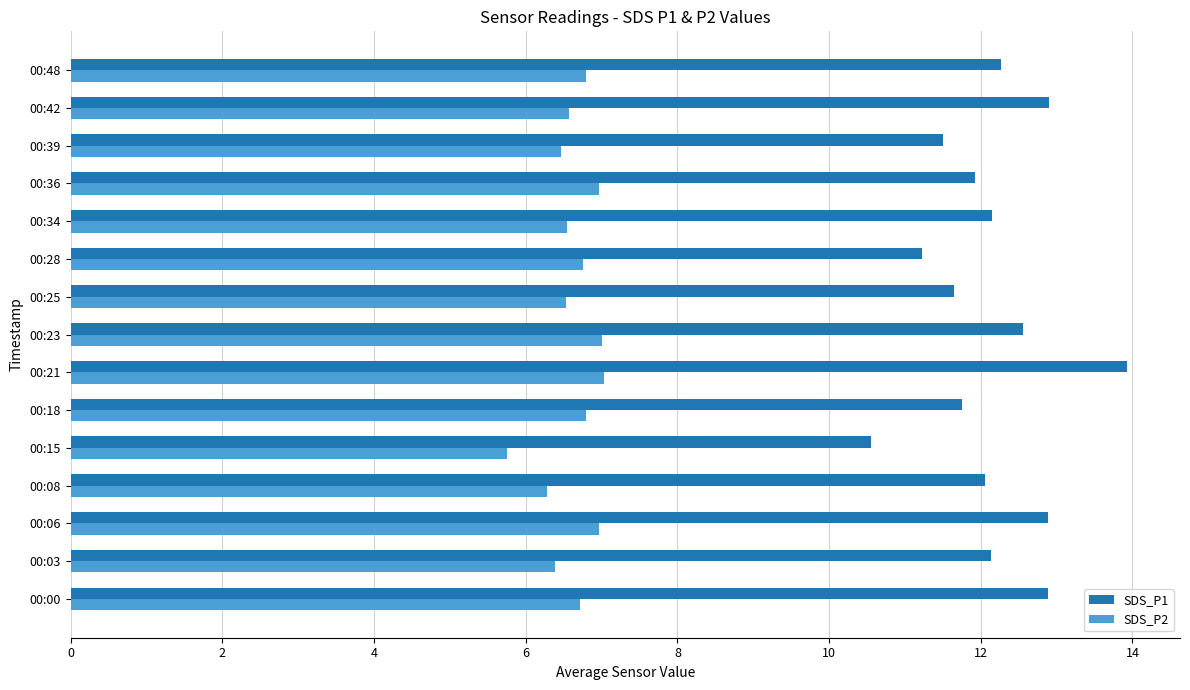

At which category is the sum across all series the highest?

00:21